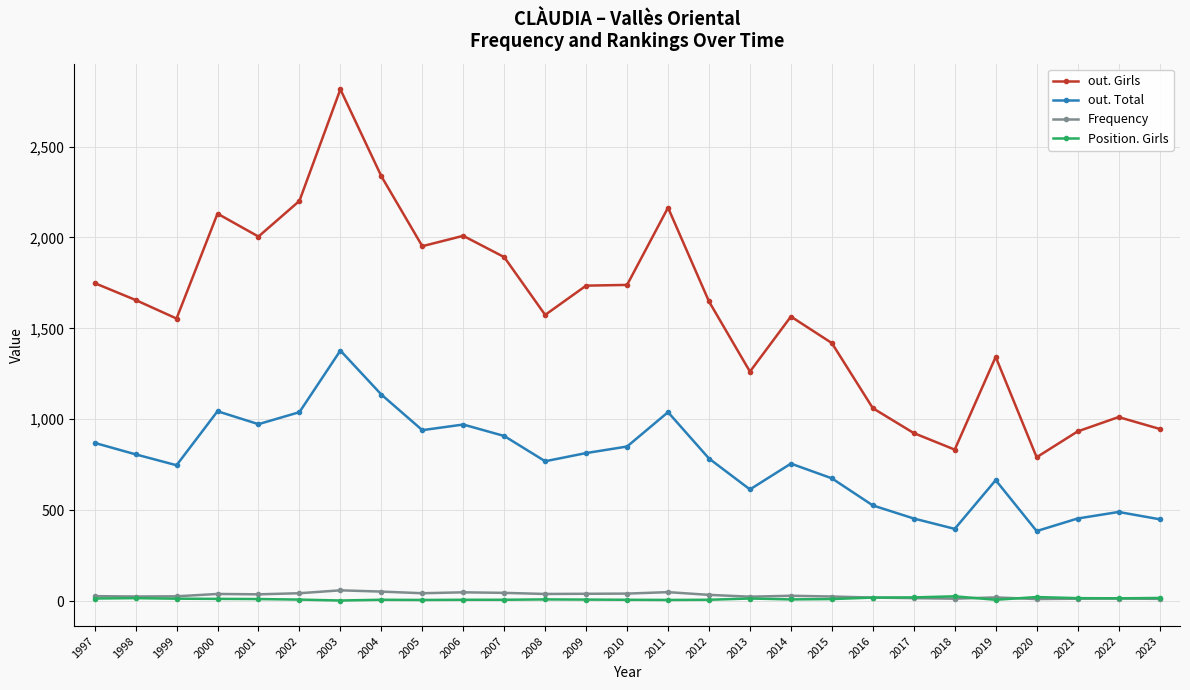

What is the minimum value for out. Girls?

791